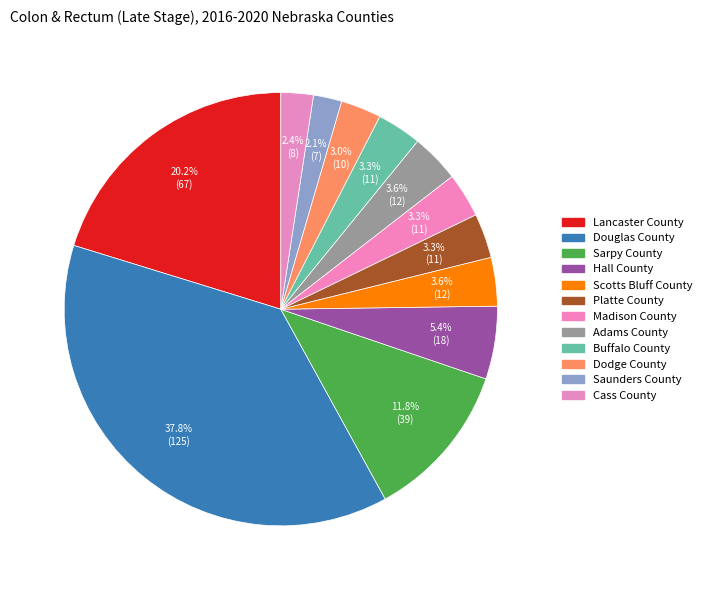

Is Douglas County the majority of the pie?

No